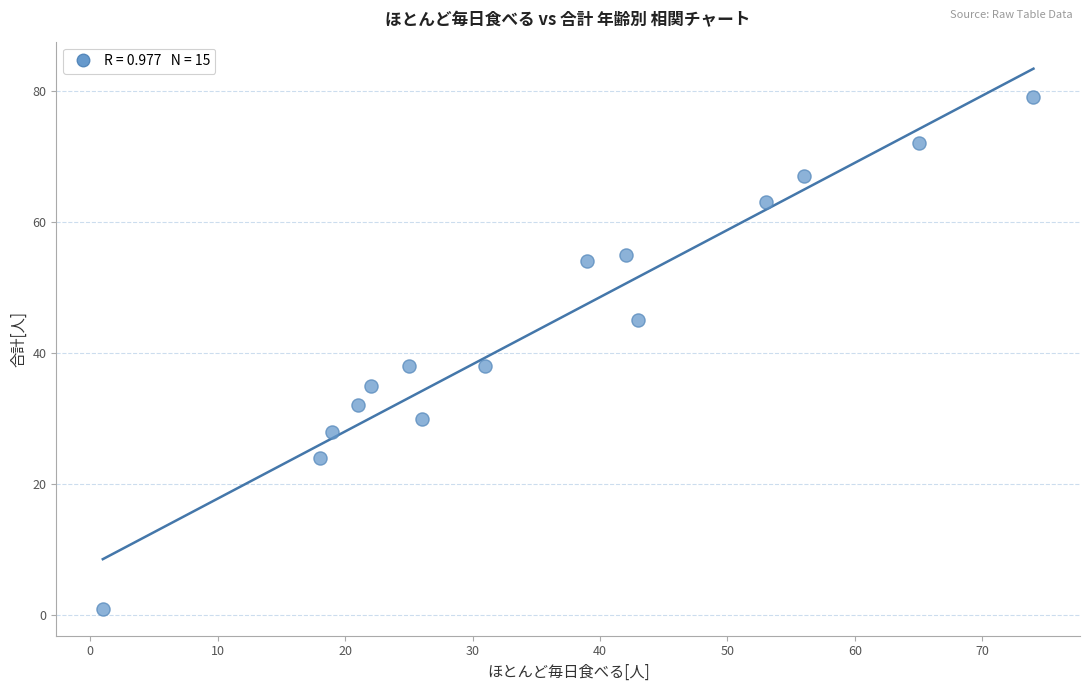

List the coordinates of all points as (X, Y) pairs, reading left to right.

(1, 1)  (18, 24)  (19, 28)  (21, 32)  (22, 35)  (25, 38)  (26, 30)  (31, 38)  (39, 54)  (42, 55)  (43, 45)  (53, 63)  (56, 67)  (65, 72)  (74, 79)